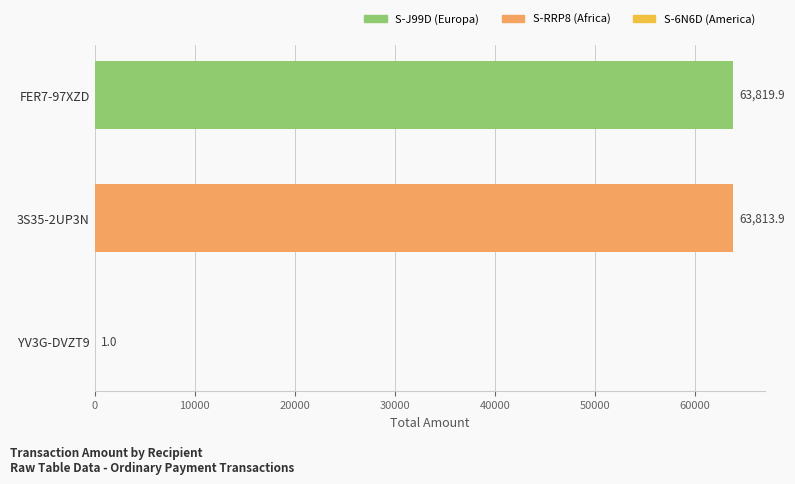

What is the sum of the values at FER7-97XZD and YV3G-DVZT9?

63820.9